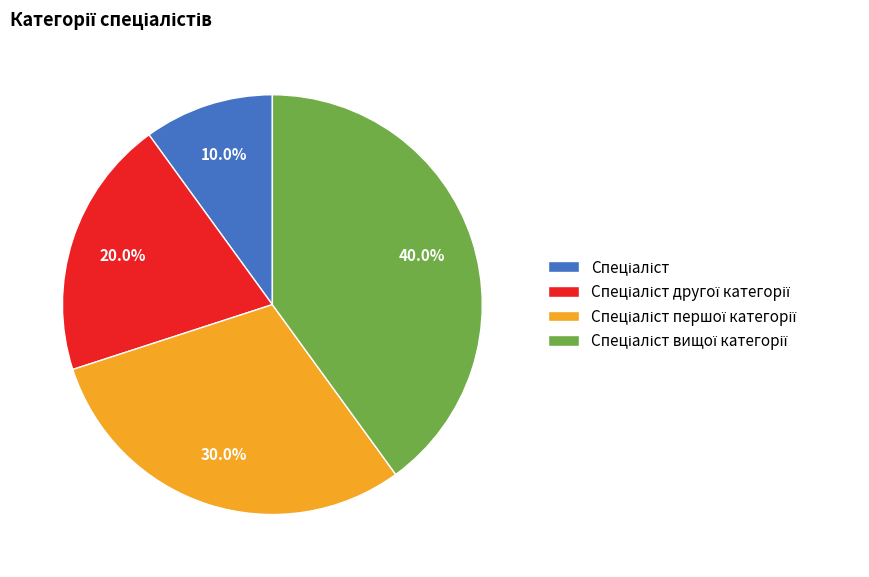

Is there a majority slice in this chart?

No